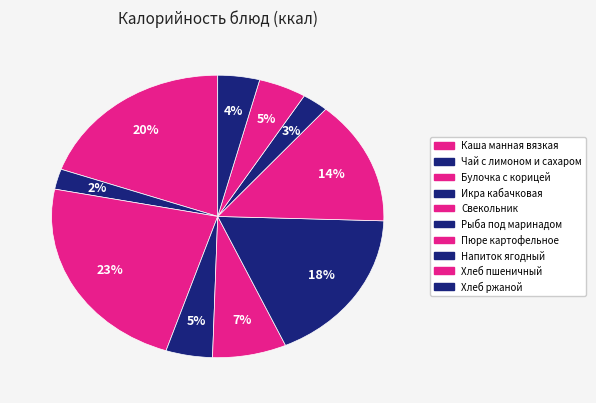

How many slices are in this pie chart?

10